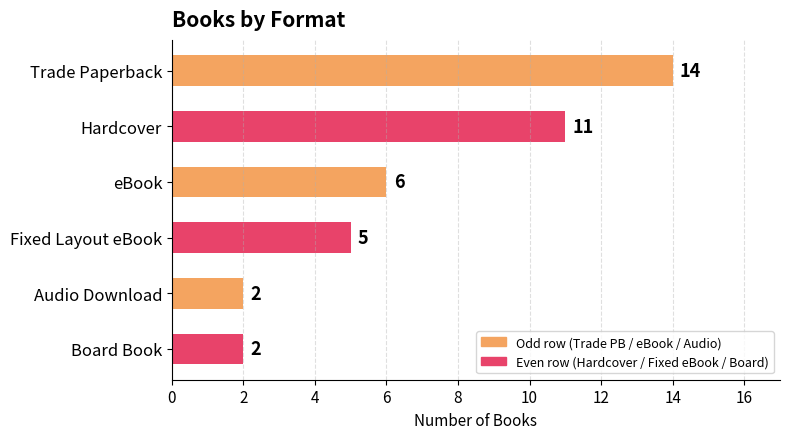

Does the chart contain any negative values?

No